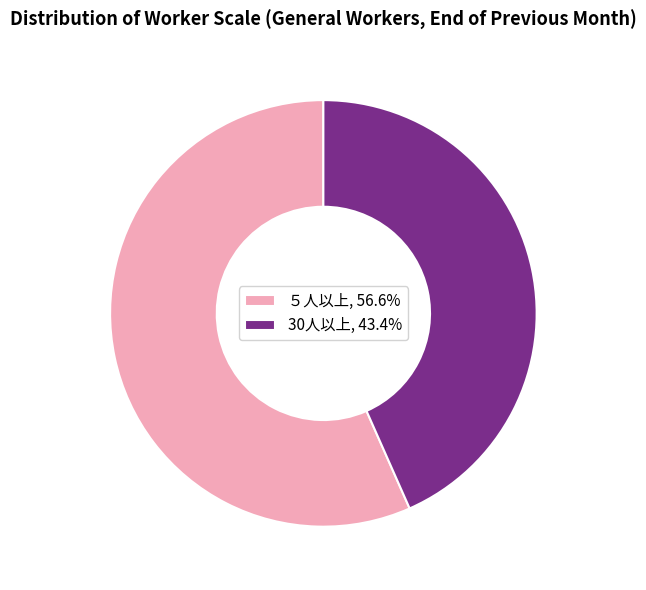

Is the sum of 30人以上 and ５人以上 greater than half?

Yes